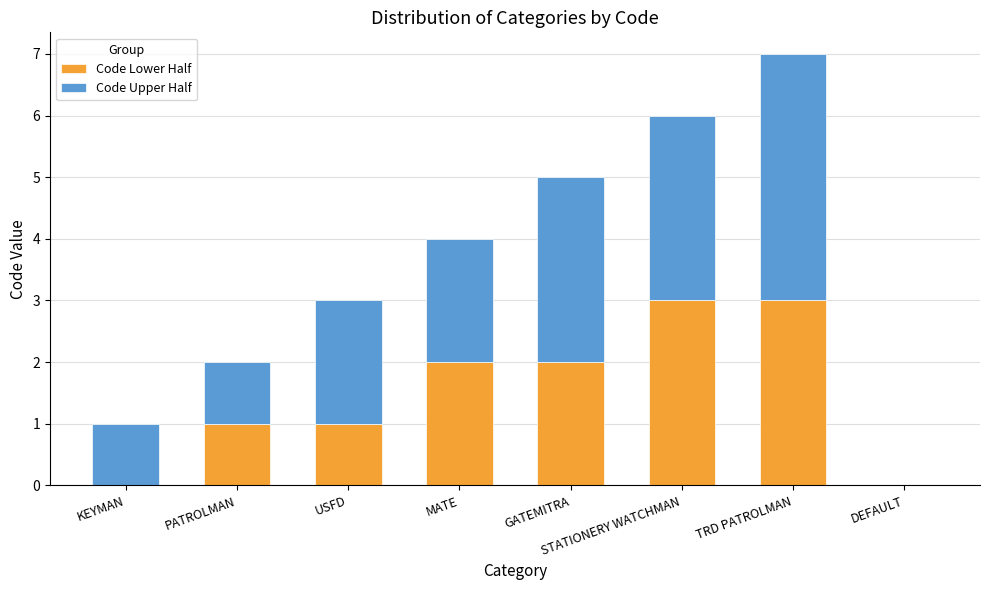

What is the total value across all series at GATEMITRA?

5